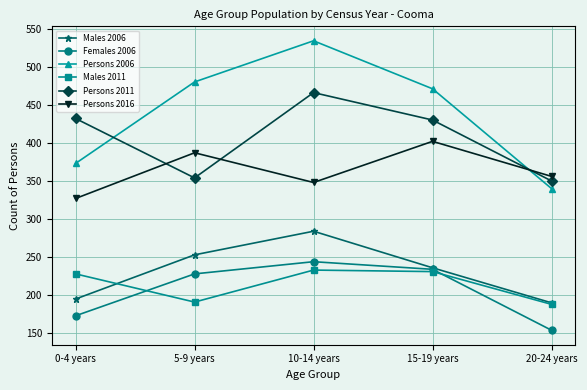

True or false: Persons 2011 and Females 2006 intersect in this chart.

False